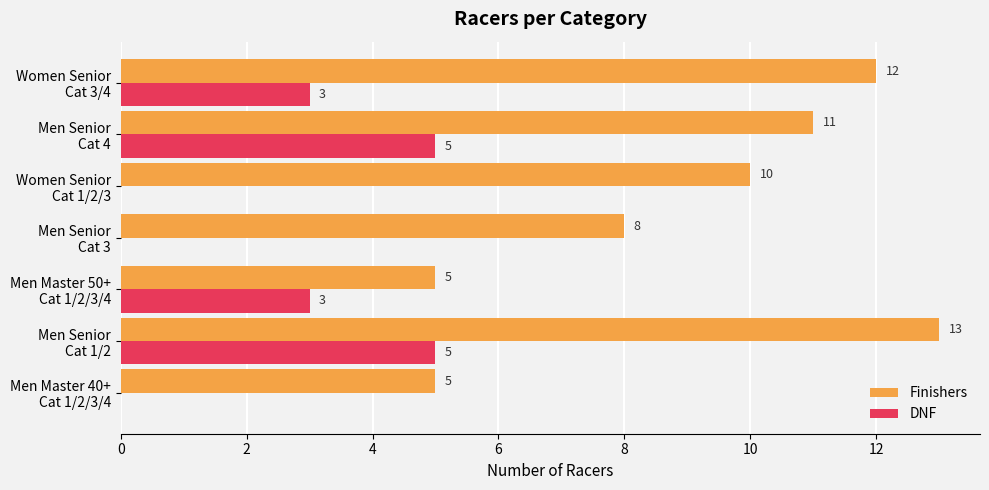

How many DNF values are between 0 and 5?

7